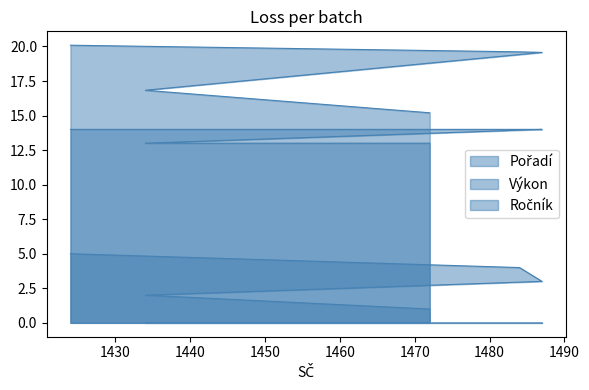

List the series in order of their overall mean, lowest first.

Pořadí, Ročník, Výkon